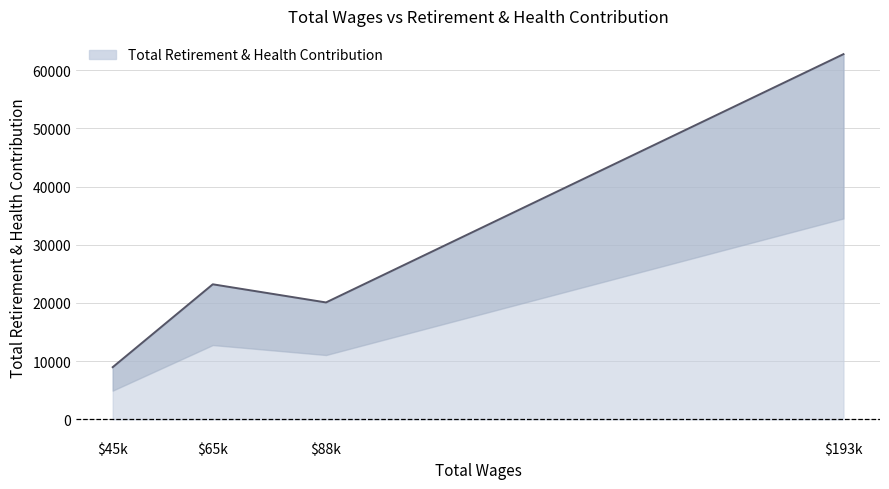

Reading left to right, what are all the values shown in this chart?

193082.0=62772	88270.0=20092	65341.0=23212	45070.0=8966